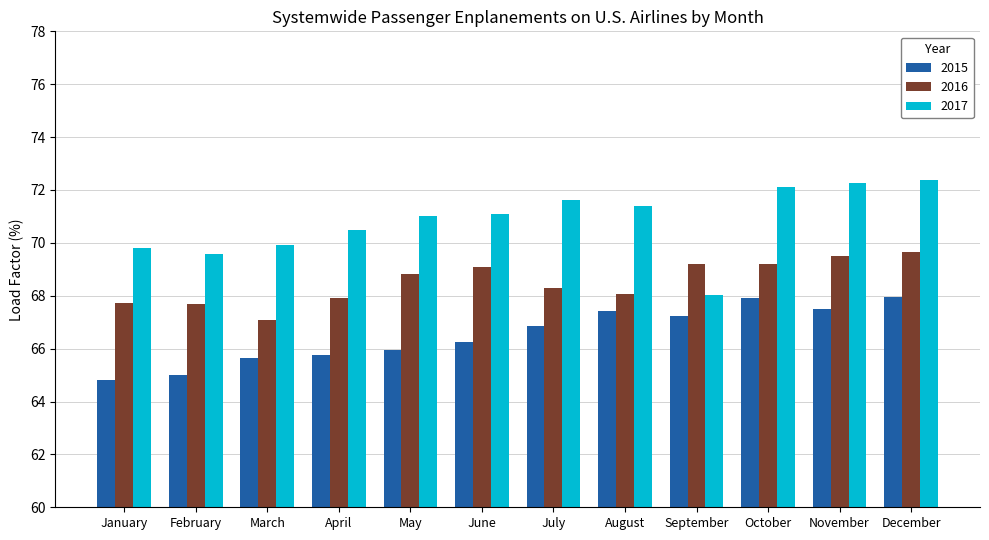

Is it true that 2017 equals 125.7 at December?

False